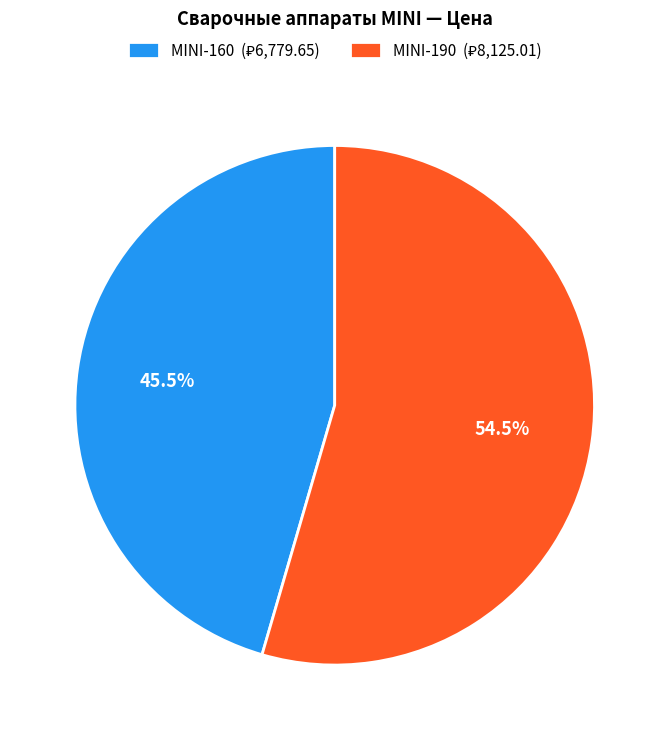

Is it true that MINI-190 is 55% of the pie?

True